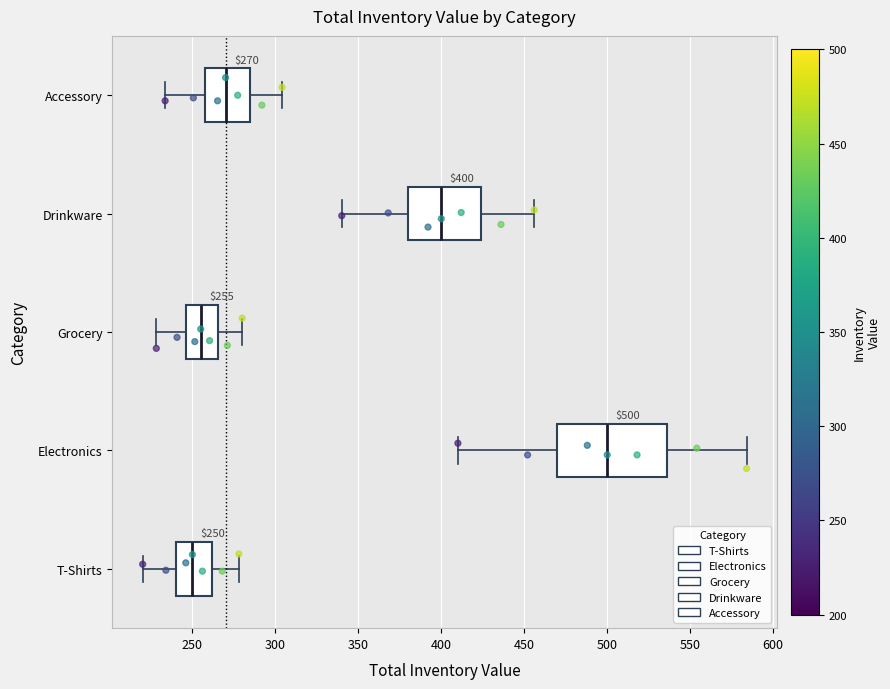

Which box is the widest, from its left edge to its right edge?

Electronics